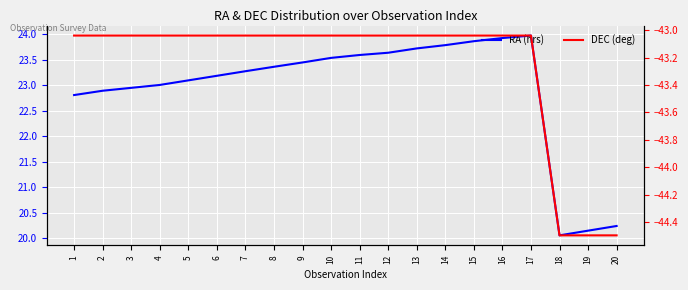

List the series in order of their peak value, lowest first.

DEC (deg), RA (hrs)